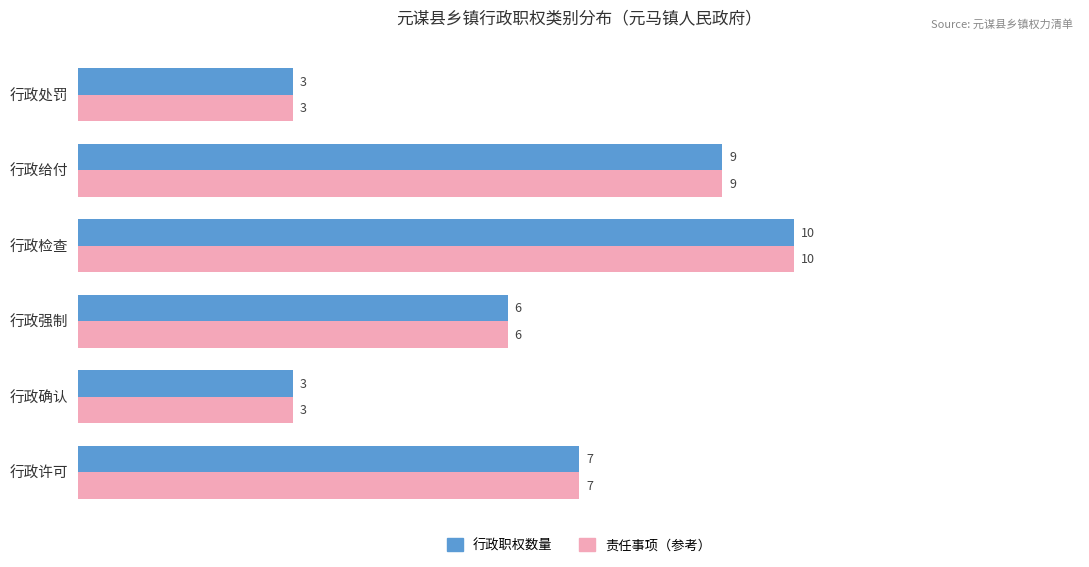

What are all the series names shown in the legend?

行政职权数量, 责任事项（参考）